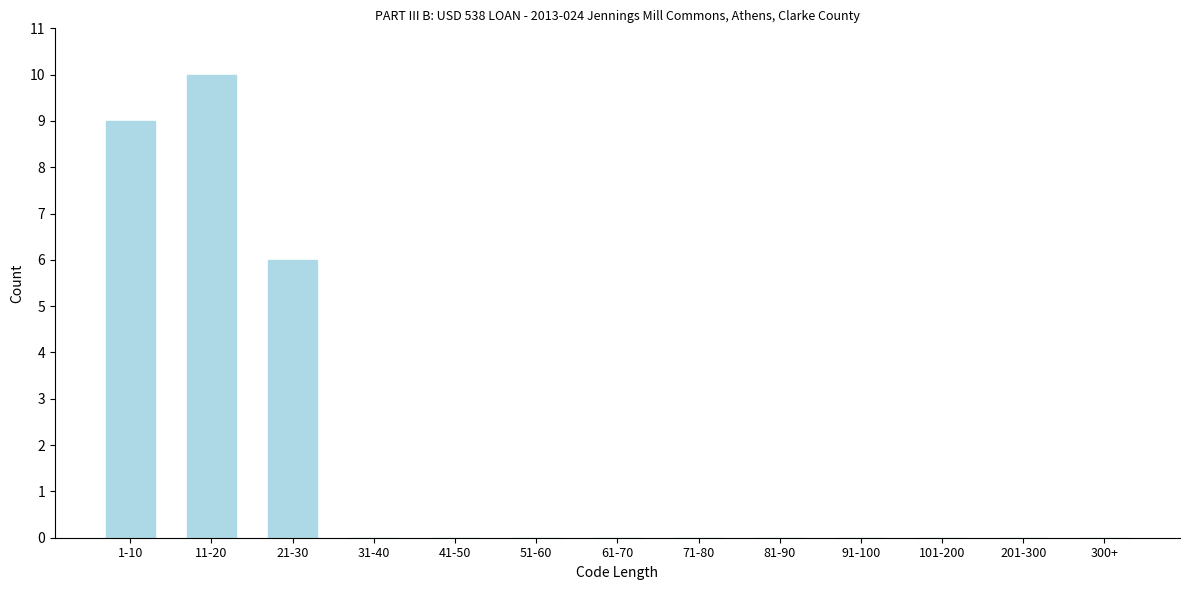

Reading right to left, what are all the values shown in this chart?

300+=0	201-300=0	101-200=0	91-100=0	81-90=0	71-80=0	61-70=0	51-60=0	41-50=0	31-40=0	21-30=6	11-20=10	1-10=9